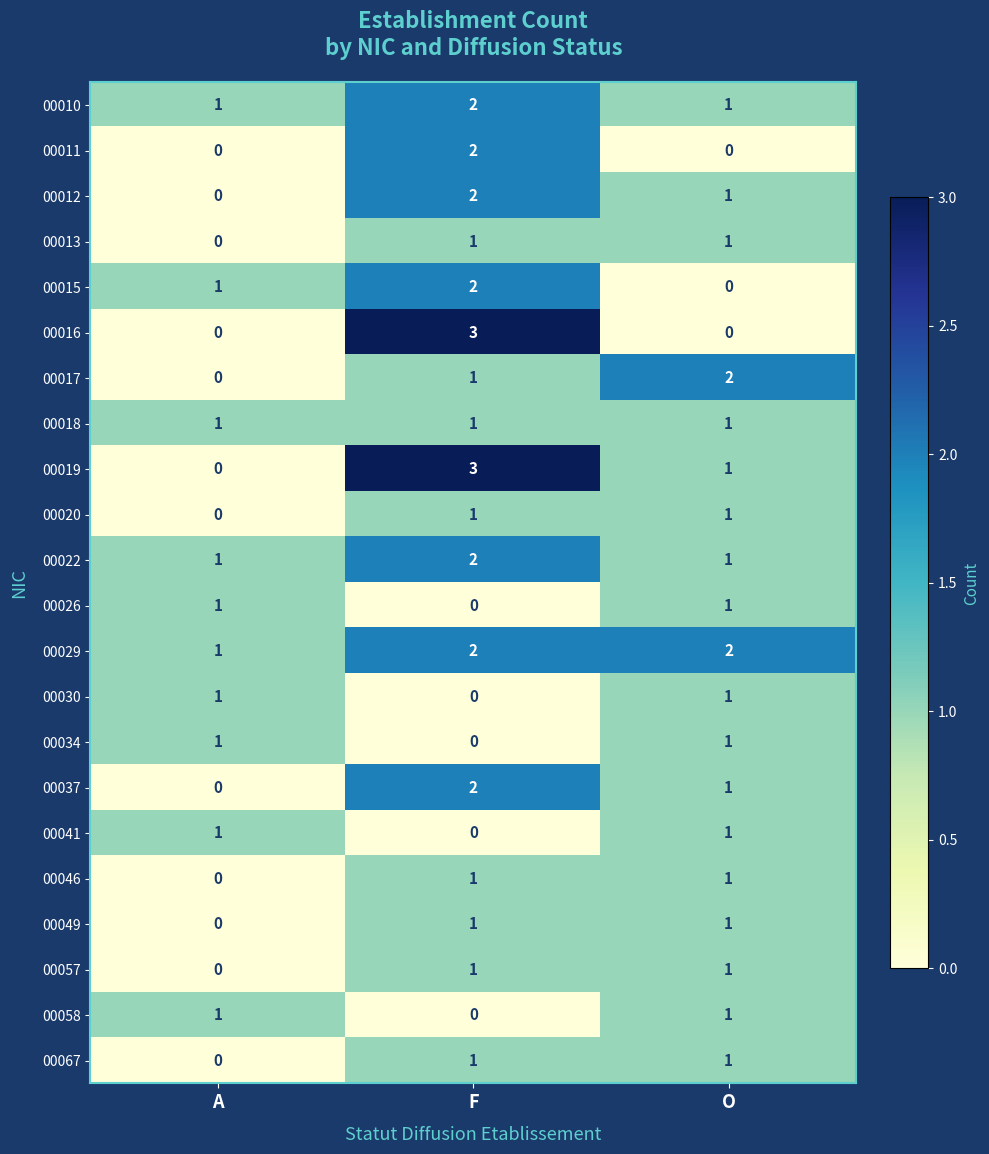

Which category has the highest value in the 00015 series?

F